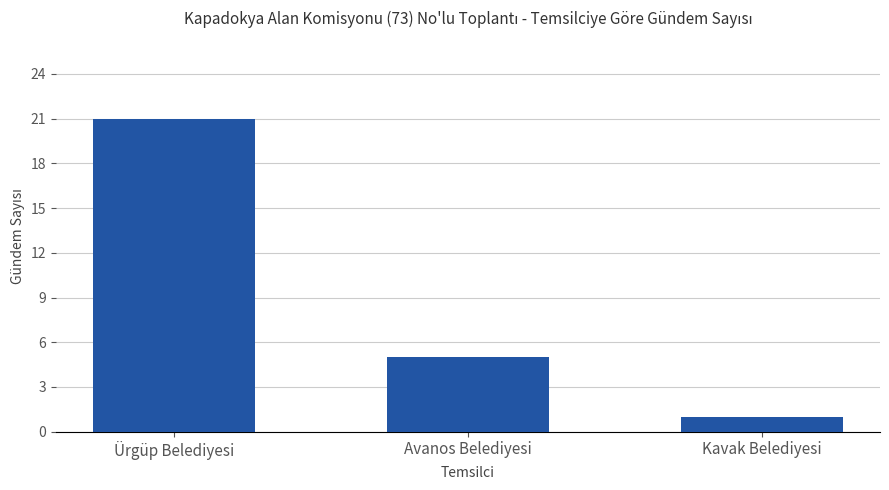

How many bars are there in total?

3